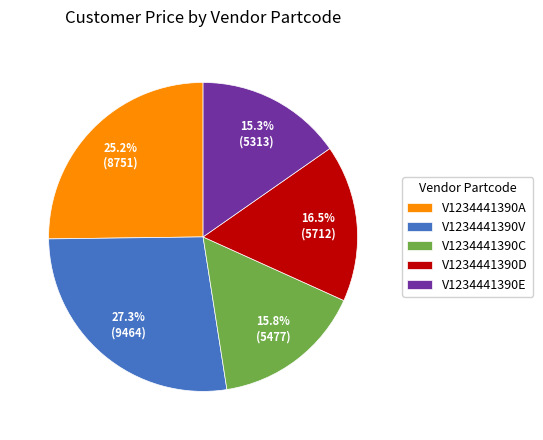

To the nearest percent, what is the combined percentage of V1234441390A and V1234441390D?

42%